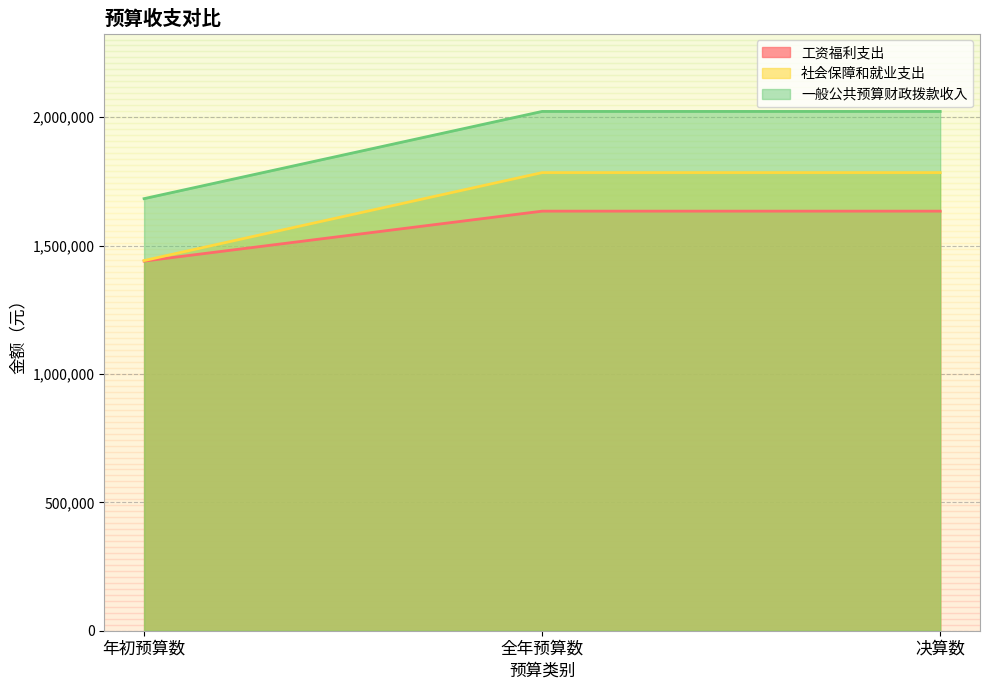

Does the chart display data point markers on the line(s)?

No